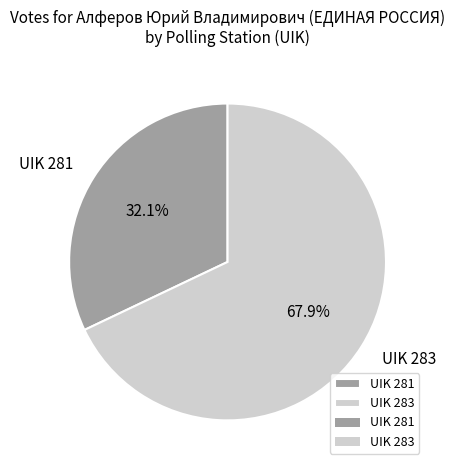

What percentage do UIK 283 and UIK 281 together represent?

100.0%